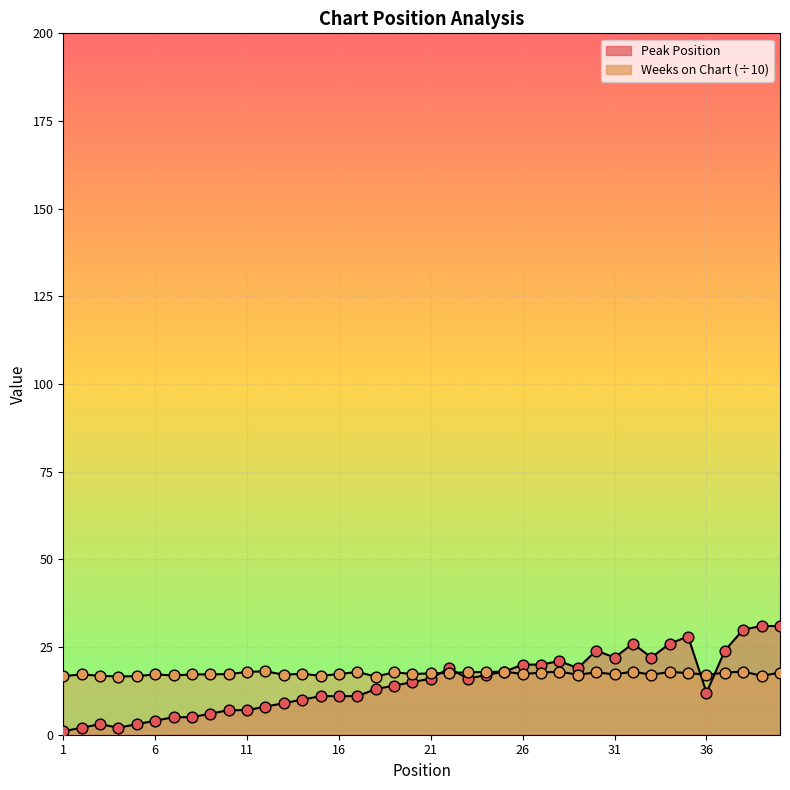

Is the value of Weeks on Chart at 40 greater than the value of Peak Position at 16?

Yes